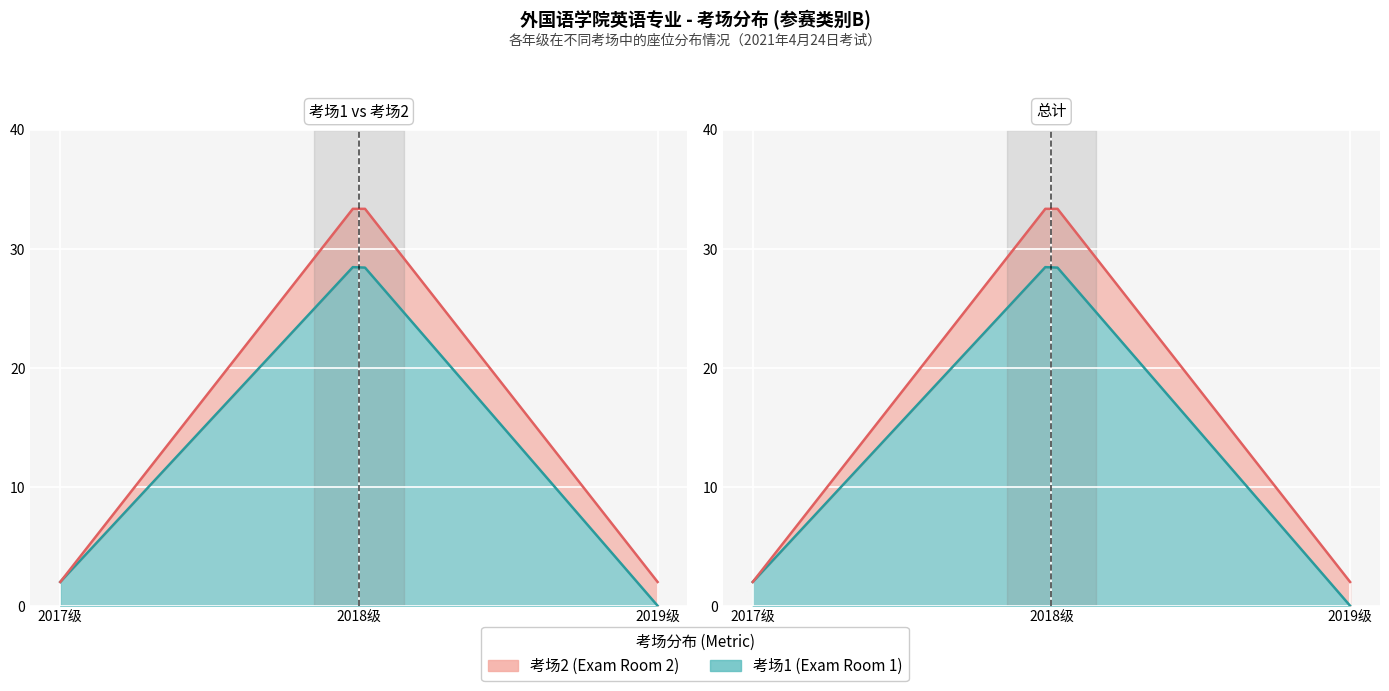

What position from the left is 2018级?

2